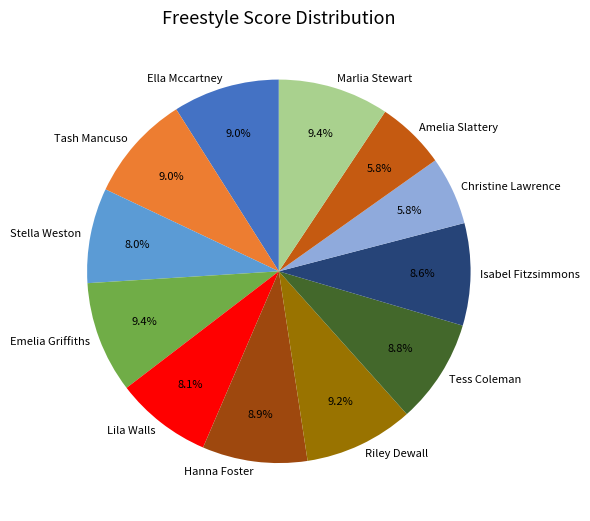

Which has a higher value, Isabel Fitzsimmons or Marlia Stewart?

Marlia Stewart